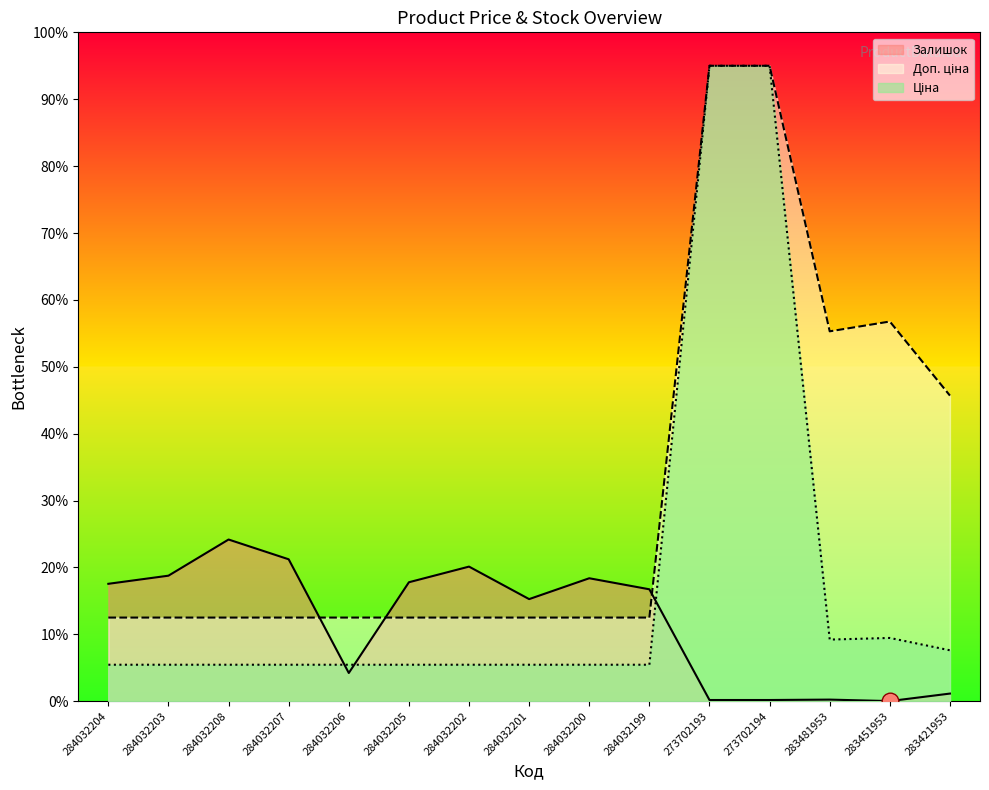

Is the value of Залишок at 284032200 greater than the value of Ціна at 284032208?

Yes